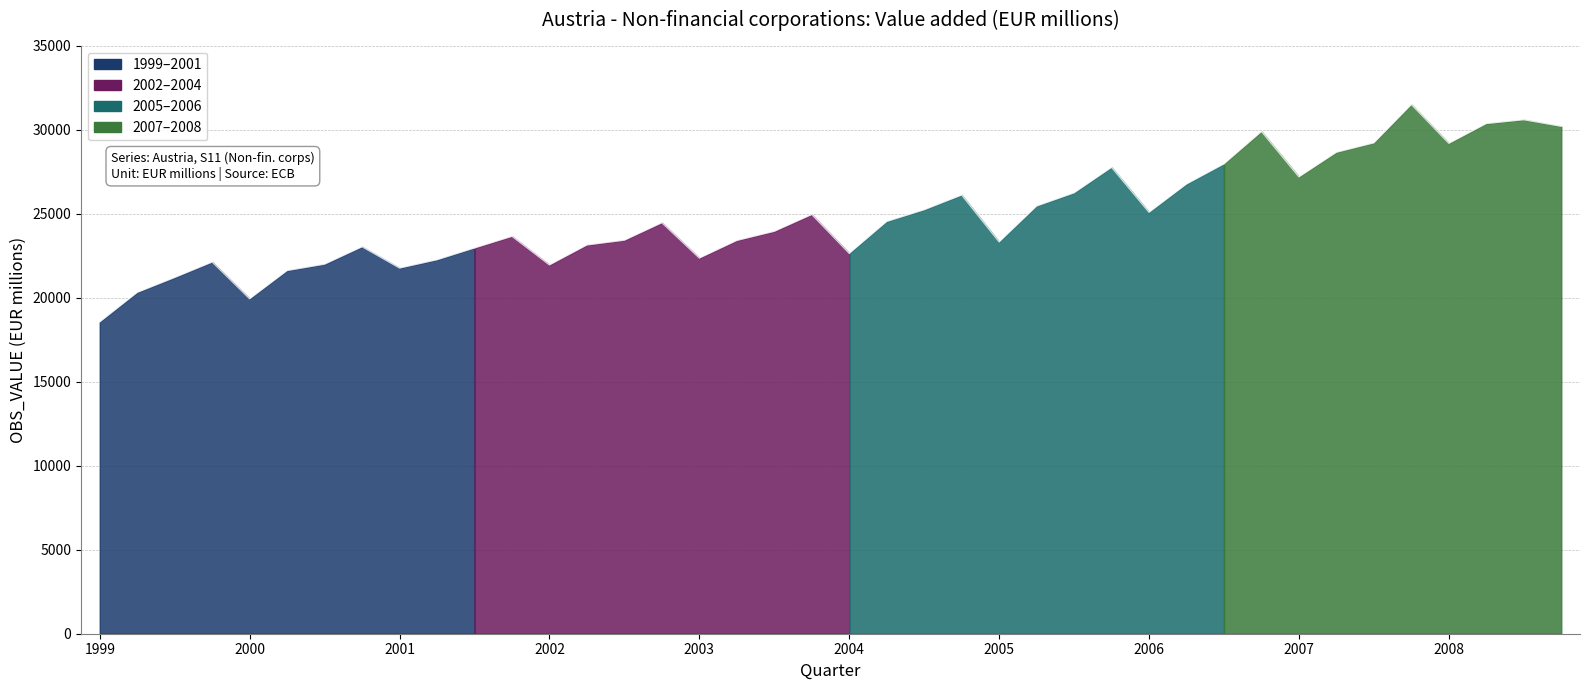

How many points are lower than both their immediate neighbors (excluding endpoints)?

9